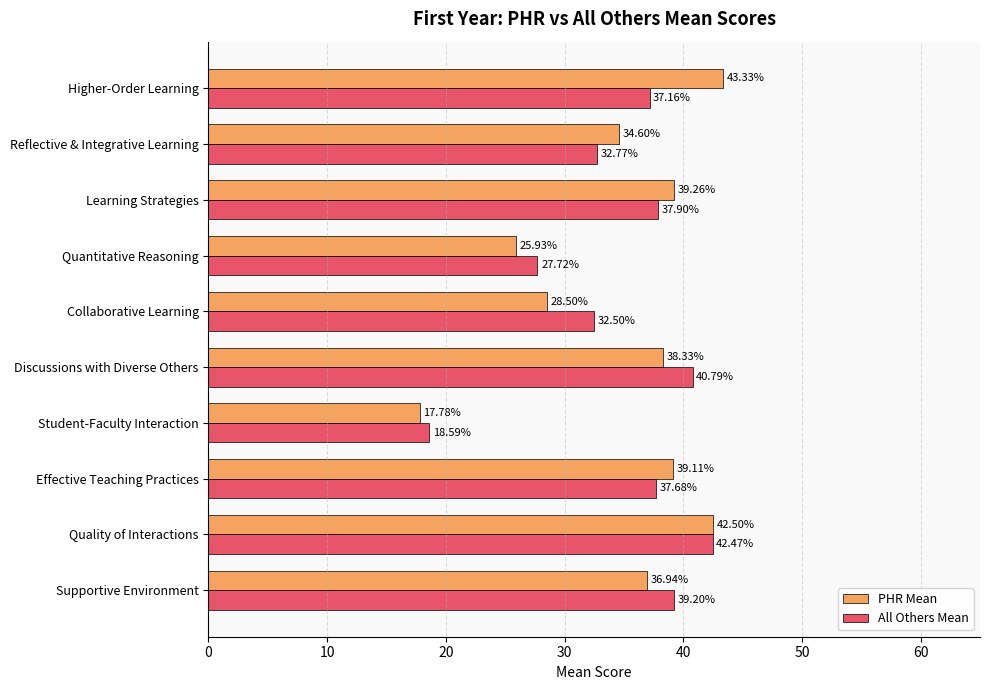

What is the difference between the maximum and minimum values in the All Others Mean series?

23.9